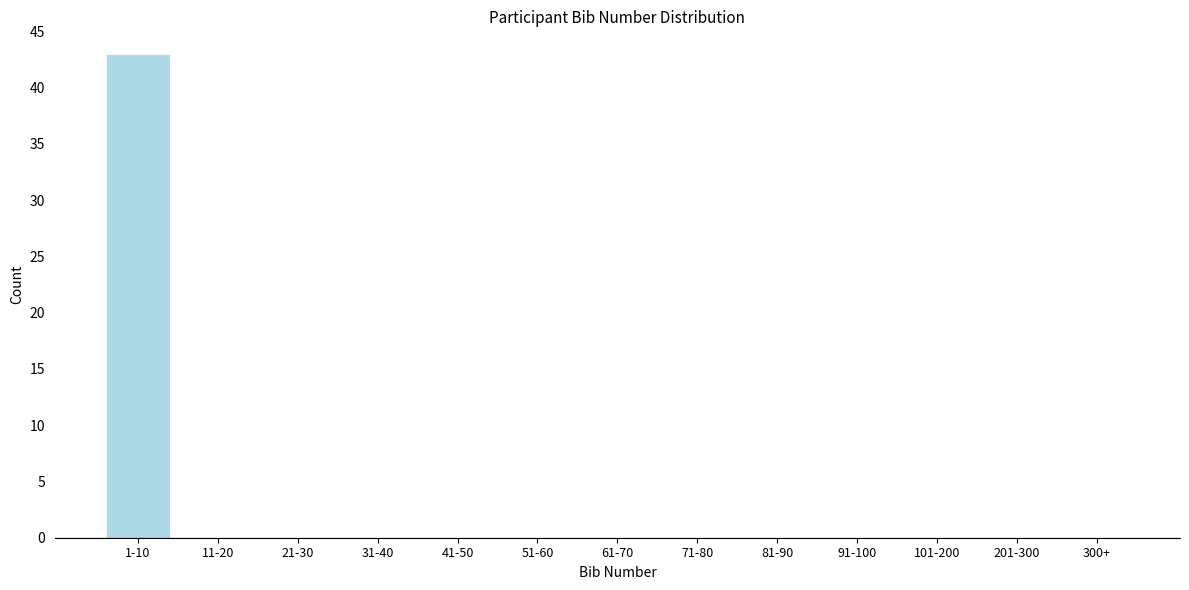

Reading left to right, transcribe all the data shown in this chart.

1-10=43	11-20=0	21-30=0	31-40=0	41-50=0	51-60=0	61-70=0	71-80=0	81-90=0	91-100=0	101-200=0	201-300=0	300+=0